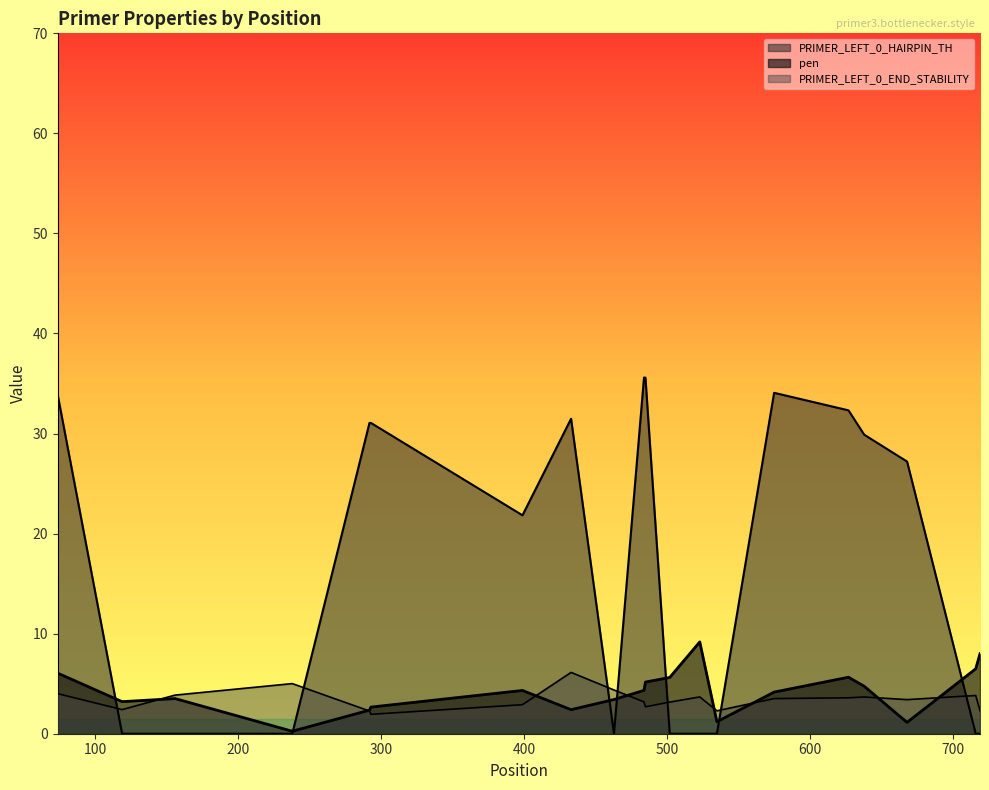

Rank the series by their maximum value, from lowest to highest.

PRIMER_LEFT_0_END_STABILITY, pen, PRIMER_LEFT_0_HAIRPIN_TH